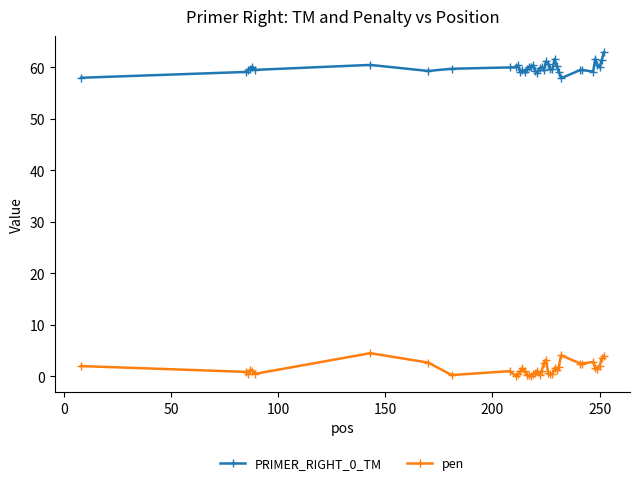

What is the sum of all PRIMER_RIGHT_0_TM values?

2396.4